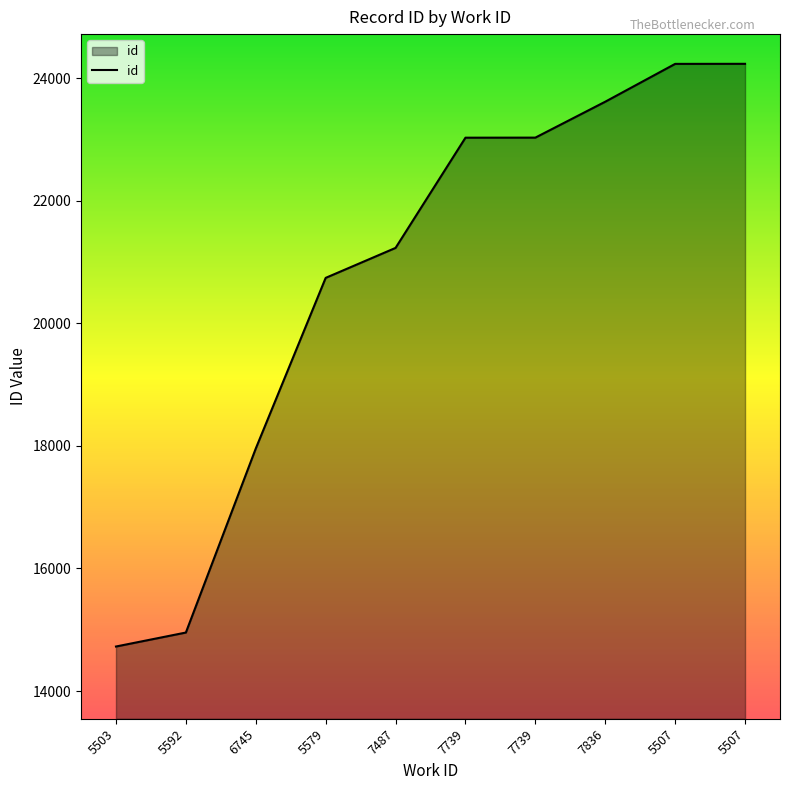

Which category has the lowest value across all series?

5503